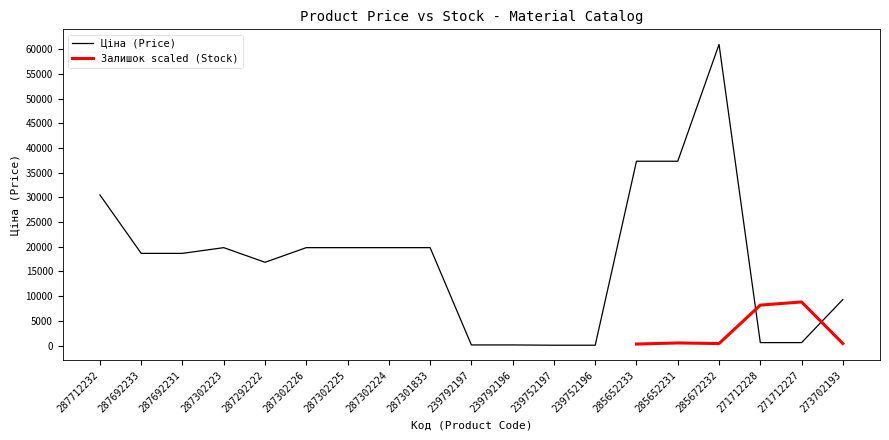

Which category has the lowest value across all series?

239752197